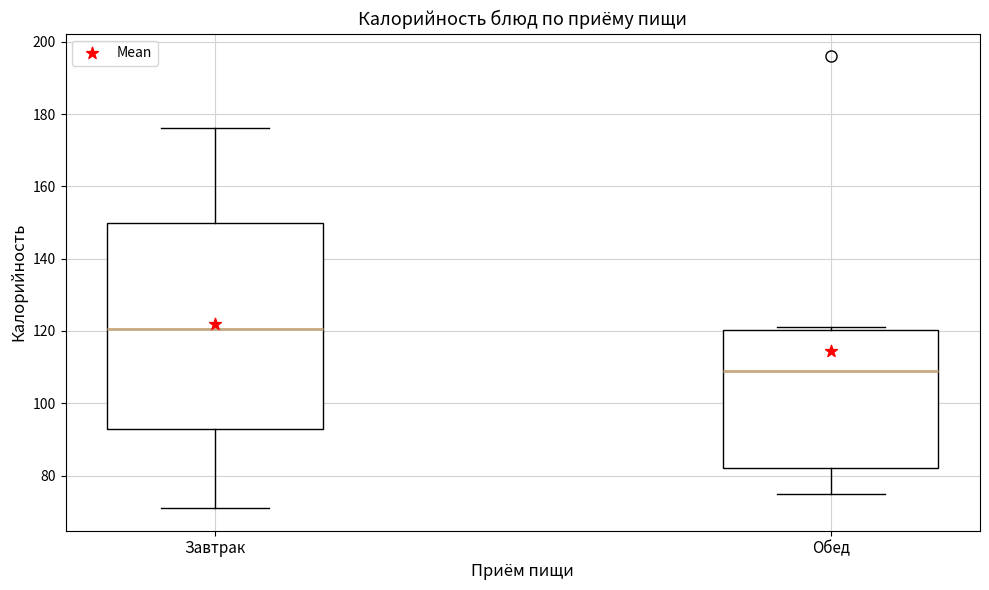

Where does the median line of the box for Обед sit on the y-axis? The values are not printed on the chart, so give them approximately, as read against the axis.

110